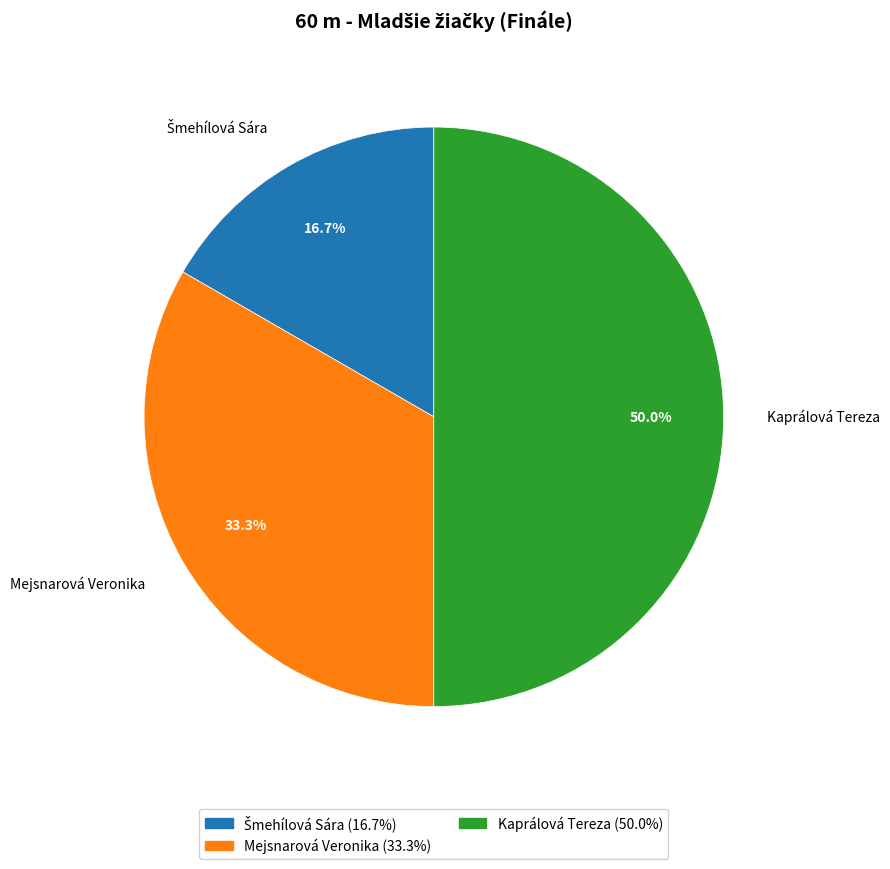

To the nearest percent, what is the difference between the largest and smallest slice percentages?

33%